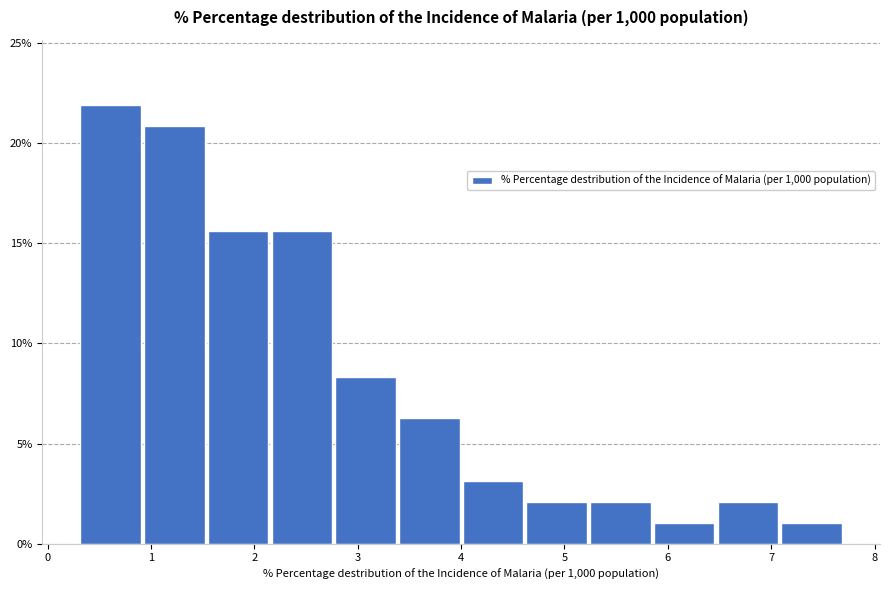

Reading left to right, list every bar in this chart as the range it spans on the x-axis followed by its height. Neither the bar edges nor the heights are printed on the chart, so give them approximately, as read against the axes.

0.3 to 0.9: 22.0
0.9 to 1.5: 21.0
1.5 to 2.2: 15.5
2.2 to 2.8: 15.5
2.8 to 3.4: 8.5
3.4 to 4.0: 6.5
4.0 to 4.6: 3.0
4.6 to 5.2: 2.0
5.2 to 5.9: 2.0
5.9 to 6.5: 1.0
6.5 to 7.1: 2.0
7.1 to 7.7: 1.0